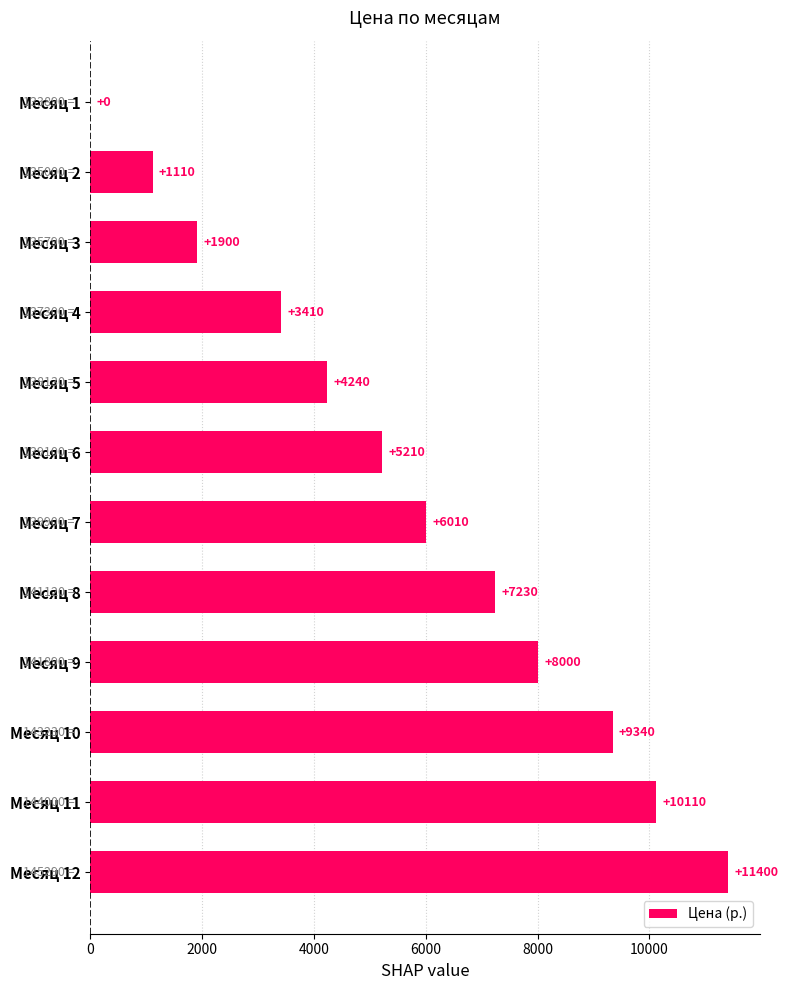

Which has a higher value, Месяц 10 or Месяц 3?

Месяц 10